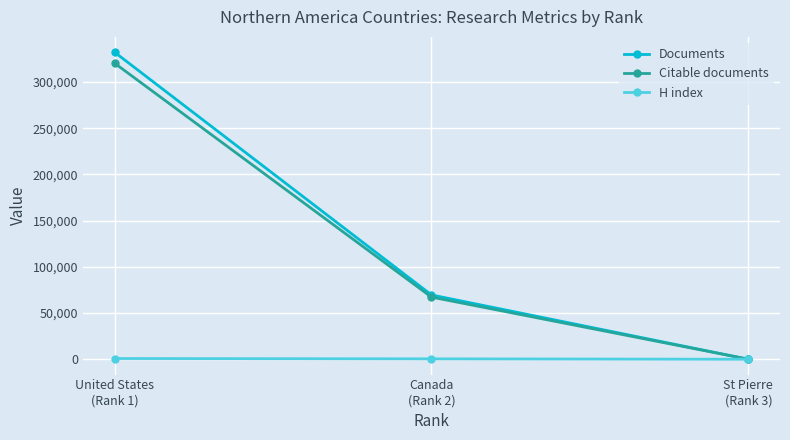

Count the Citable documents values in the range 1 to 320424.

3